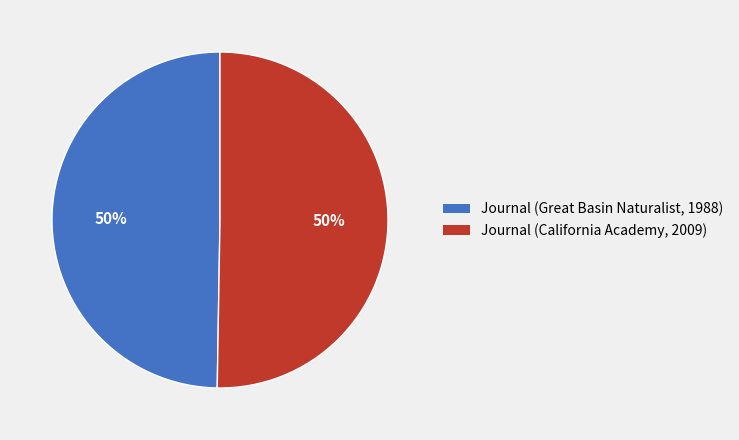

To the nearest percent, what is the average slice percentage?

50%